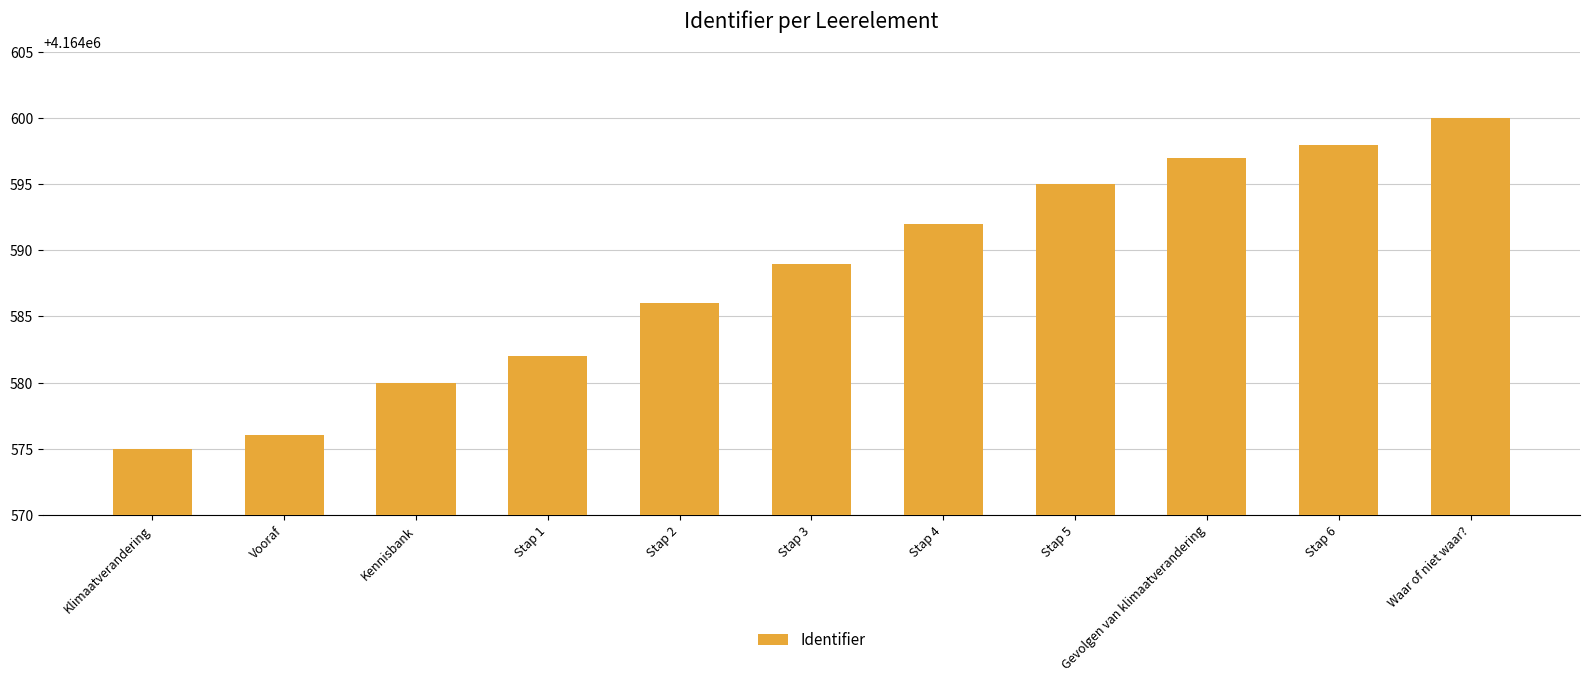

The value at Stap 2 is 4164586. True or false?

True